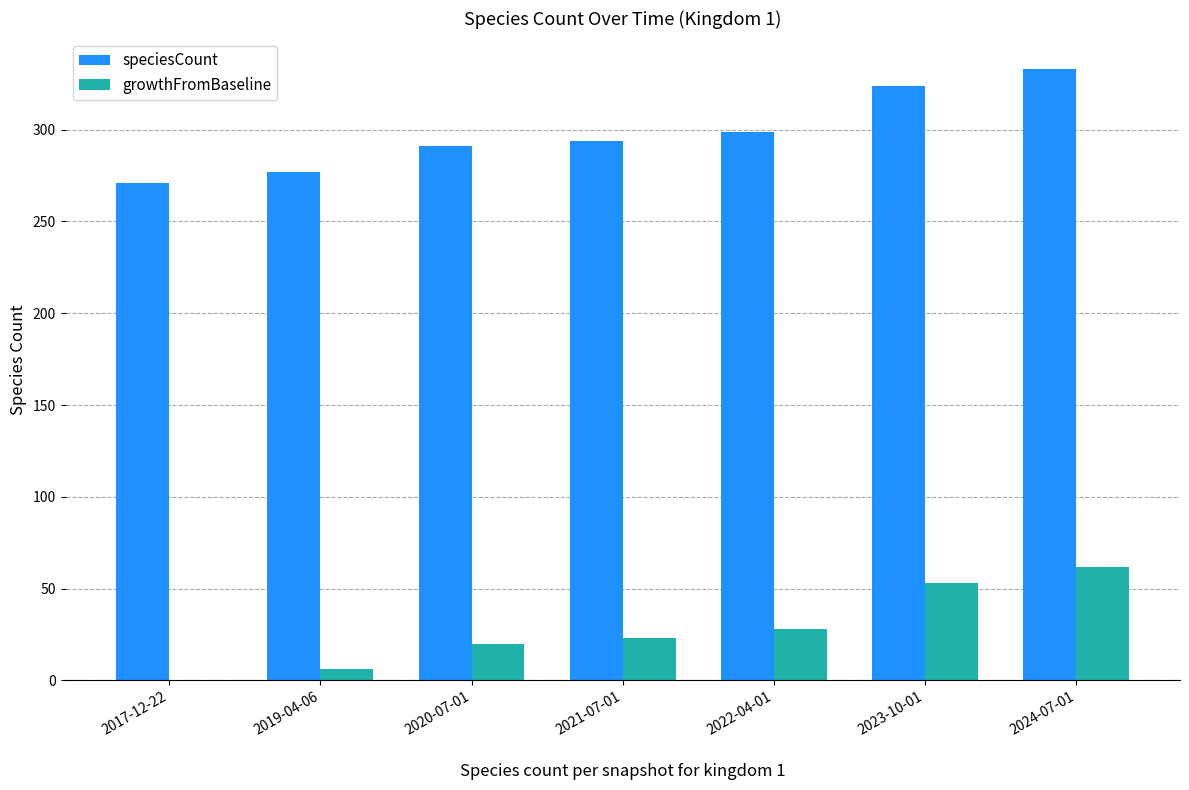

The value of speciesCount at 2024-07-01 is 333. True or false?

True